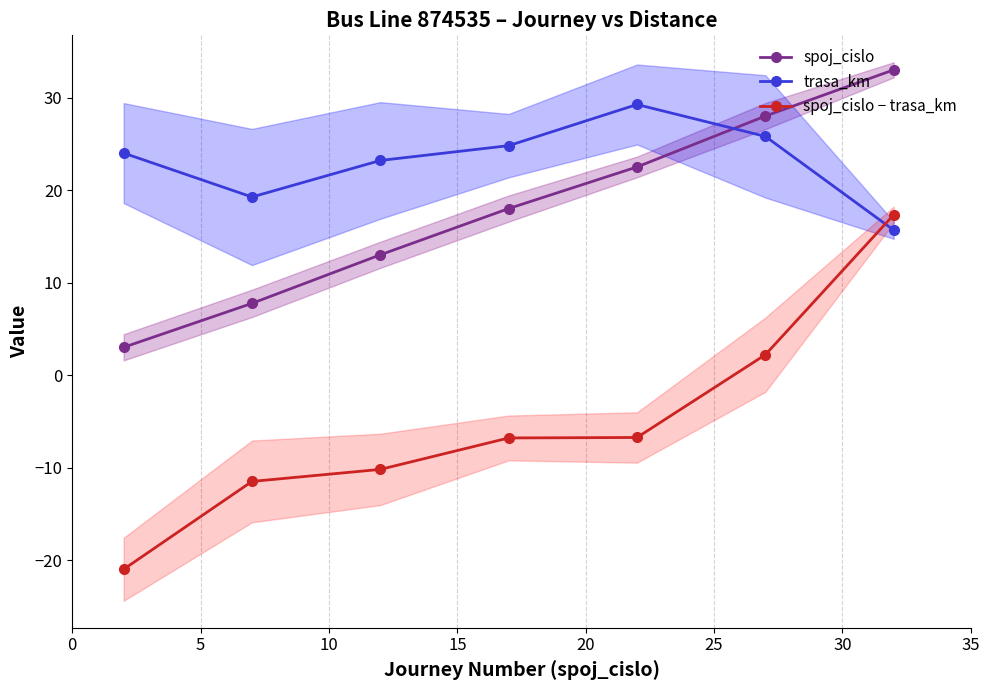

What is the value of the spoj_cislo − trasa_km point at the 1st from the left?

-21.0